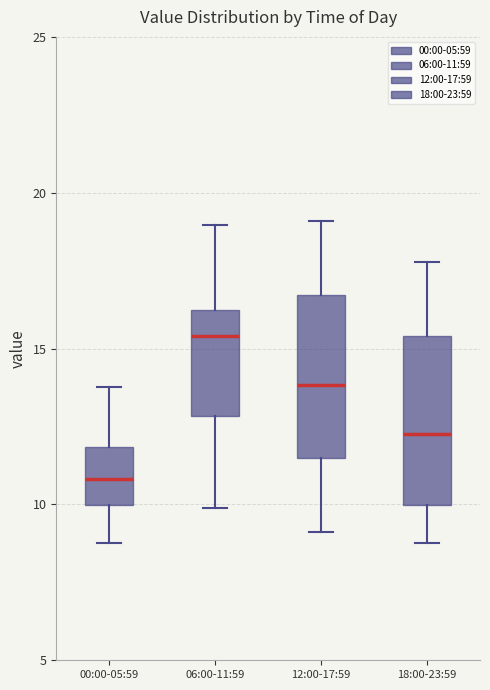

Reading left to right, read every box against the y-axis: the position of its median line, the range the box covers, and the ends of its whiskers. The values are not printed on the chart, so give them approximately, as read against the axis.

00:00-05:59: median 11.0, box 10.0 to 12.0, whiskers 9.0 to 14.0
06:00-11:59: median 15.5, box 13.0 to 16.0, whiskers 10.0 to 19.0
12:00-17:59: median 14.0, box 11.5 to 16.5, whiskers 9.0 to 19.0
18:00-23:59: median 12.5, box 10.0 to 15.5, whiskers 9.0 to 18.0